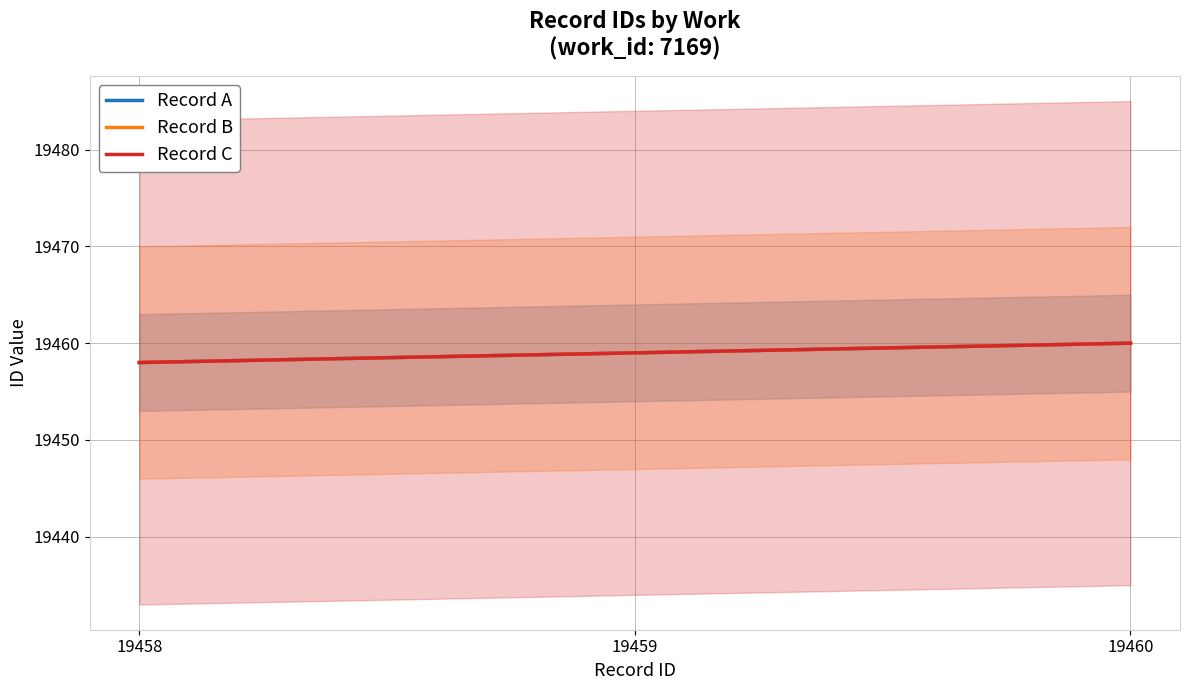

Which label corresponds to the largest value in the chart?

19460